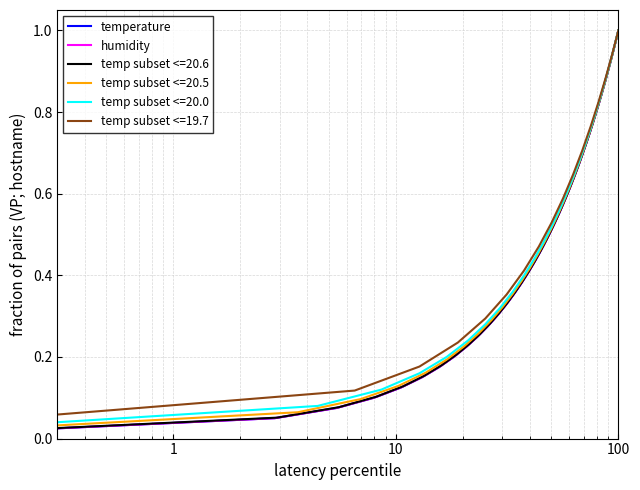

What is the label of the 40th point from the right?

1